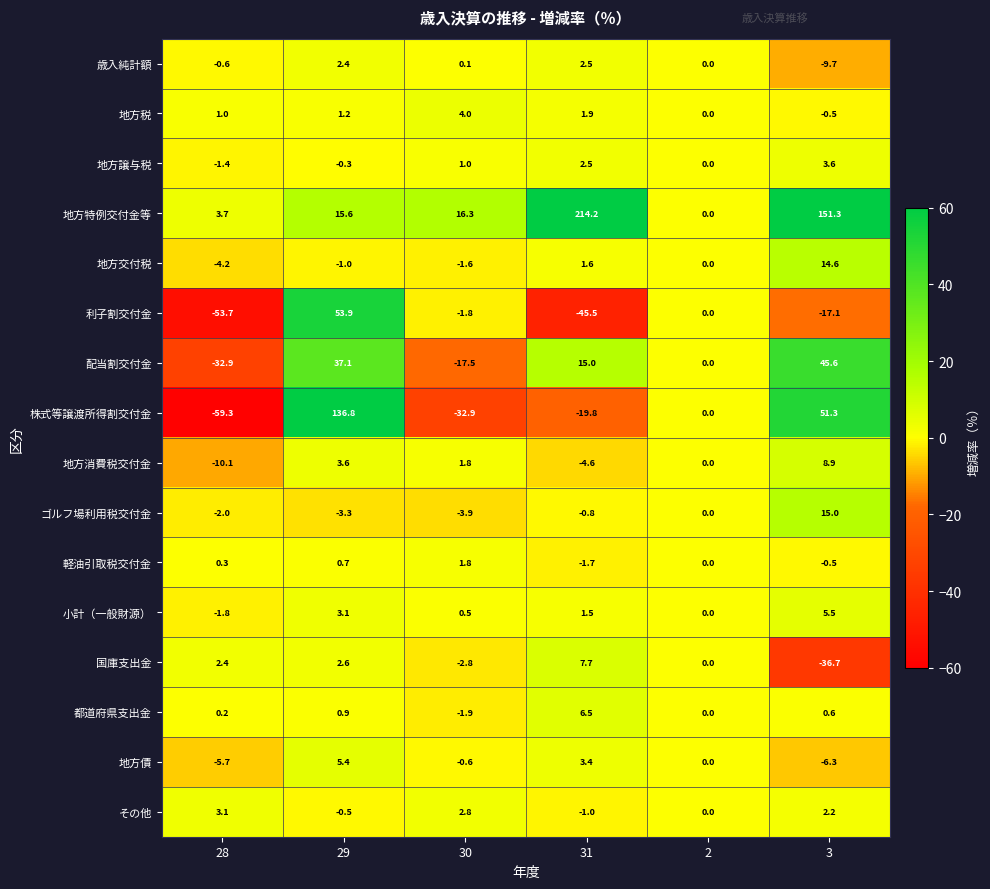

The value of 地方特例交付金等 at 28 is 3.7. True or false?

True